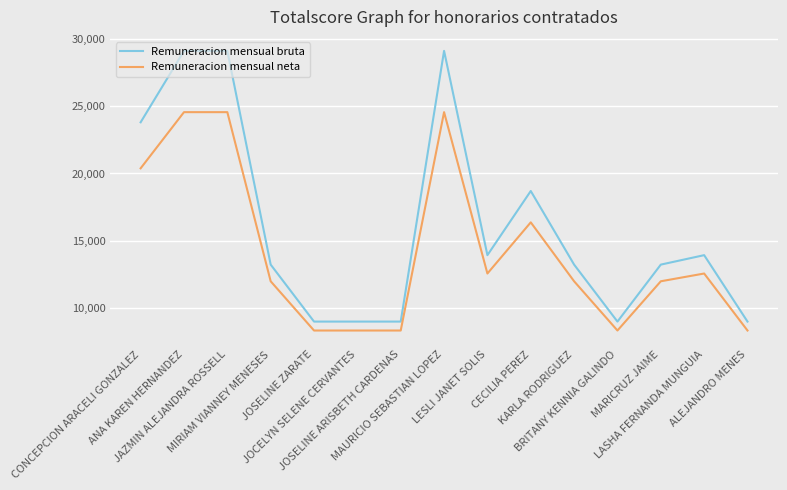

How many distinct data groups are displayed?

2